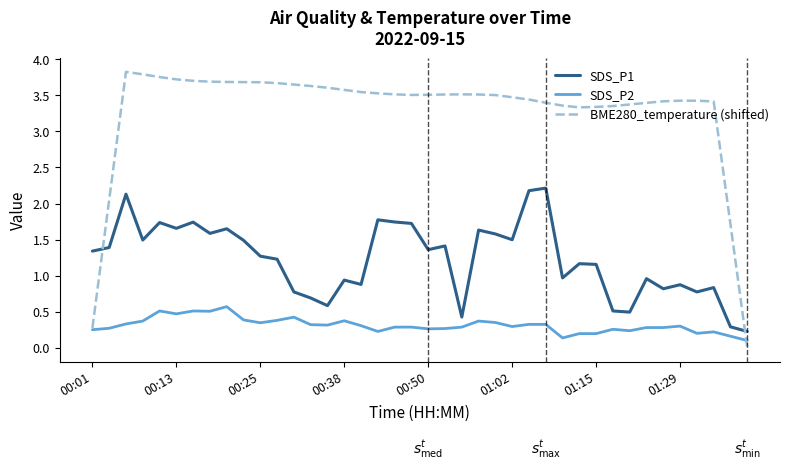

Which series has the largest total across all categories?

BME280_temperature (shifted)